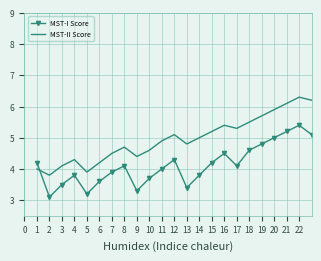

True or false: MST-II Score and MST-I Score cross at least once.

True